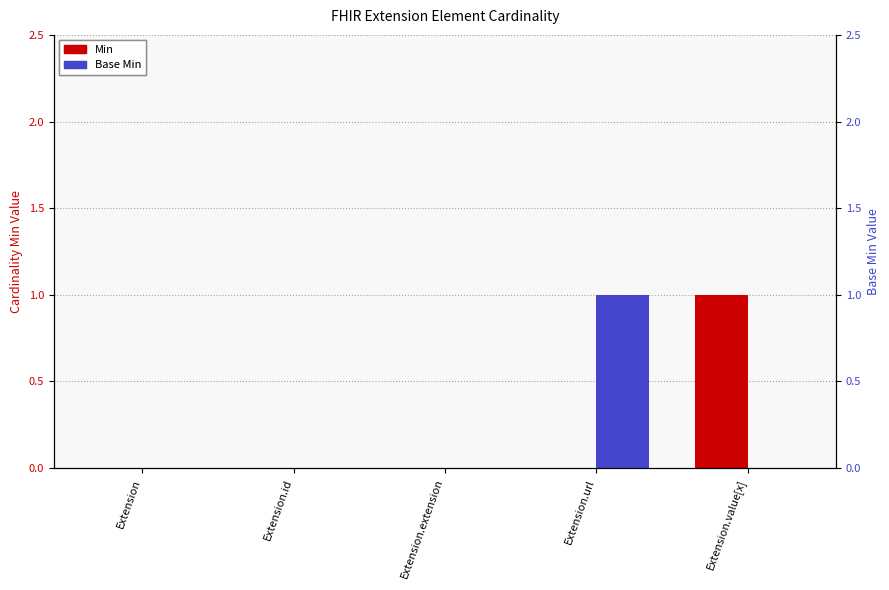

What is the sum of the Base Min values at Extension.url and Extension?

1